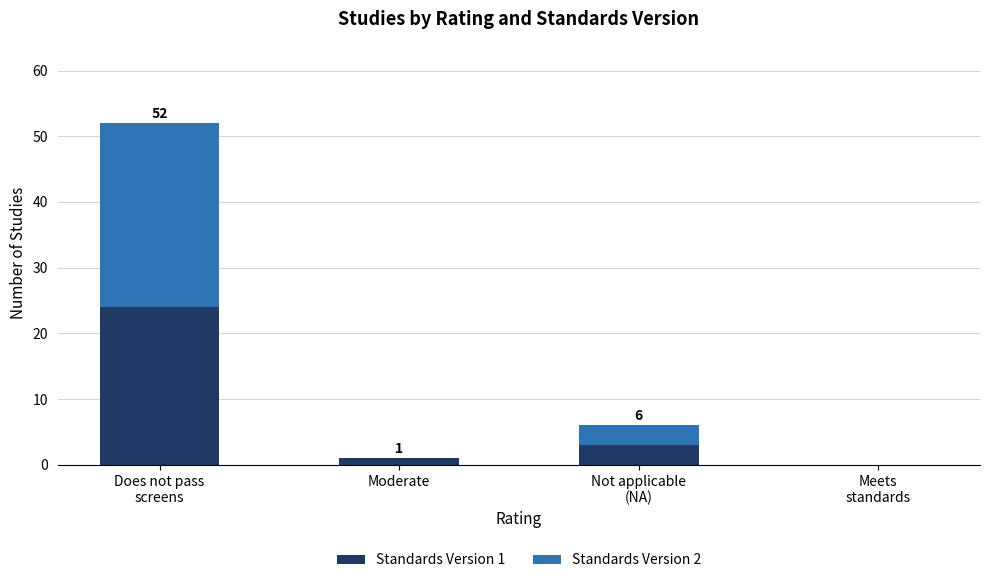

Count the number of categories in the chart.

4